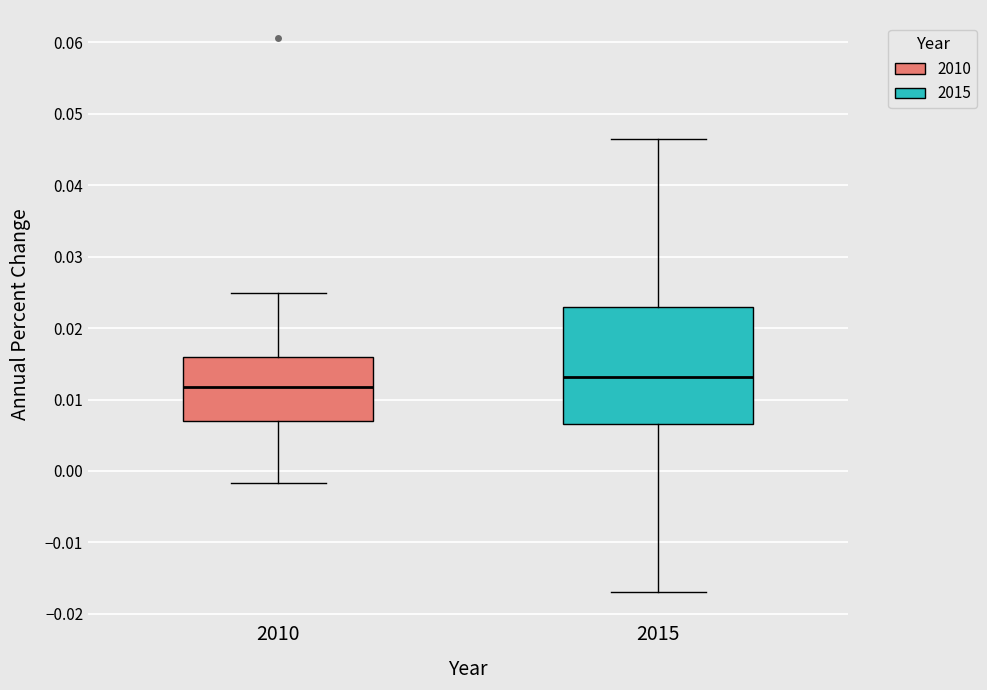

Reading left to right, transcribe this box plot: for each box, give where its median line is, the range the box spans, and where its two whiskers end, as read against the y-axis. The values are not printed on the chart, so give them approximately, as read against the axis.

2010: median 0.012, box 0.007 to 0.016, whiskers -0.002 to 0.025
2015: median 0.013, box 0.007 to 0.023, whiskers -0.017 to 0.047